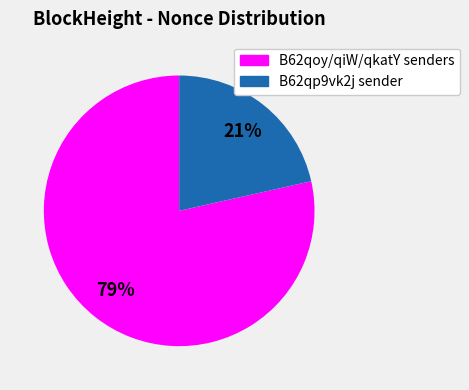

To the nearest percent, what is the average slice percentage?

50%